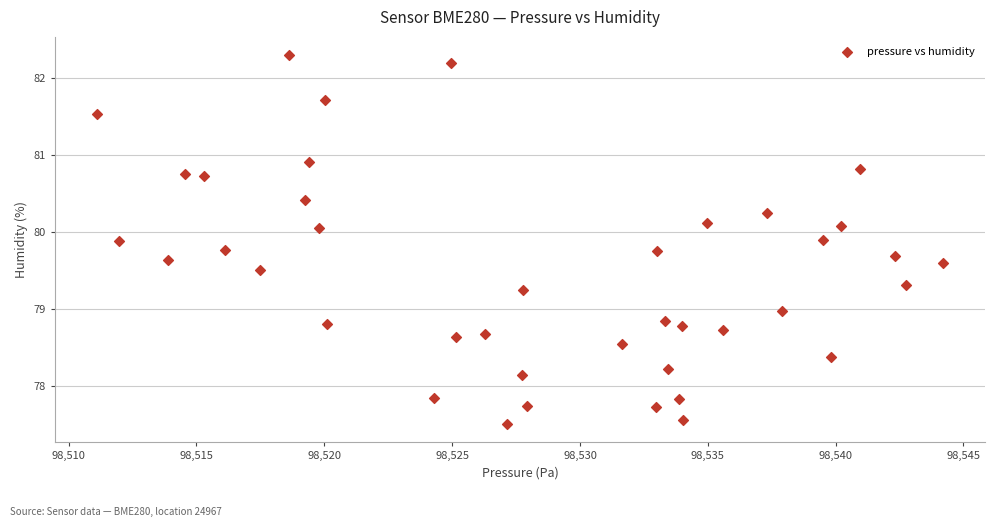

What is the range of Y values (max minus min)?

4.8